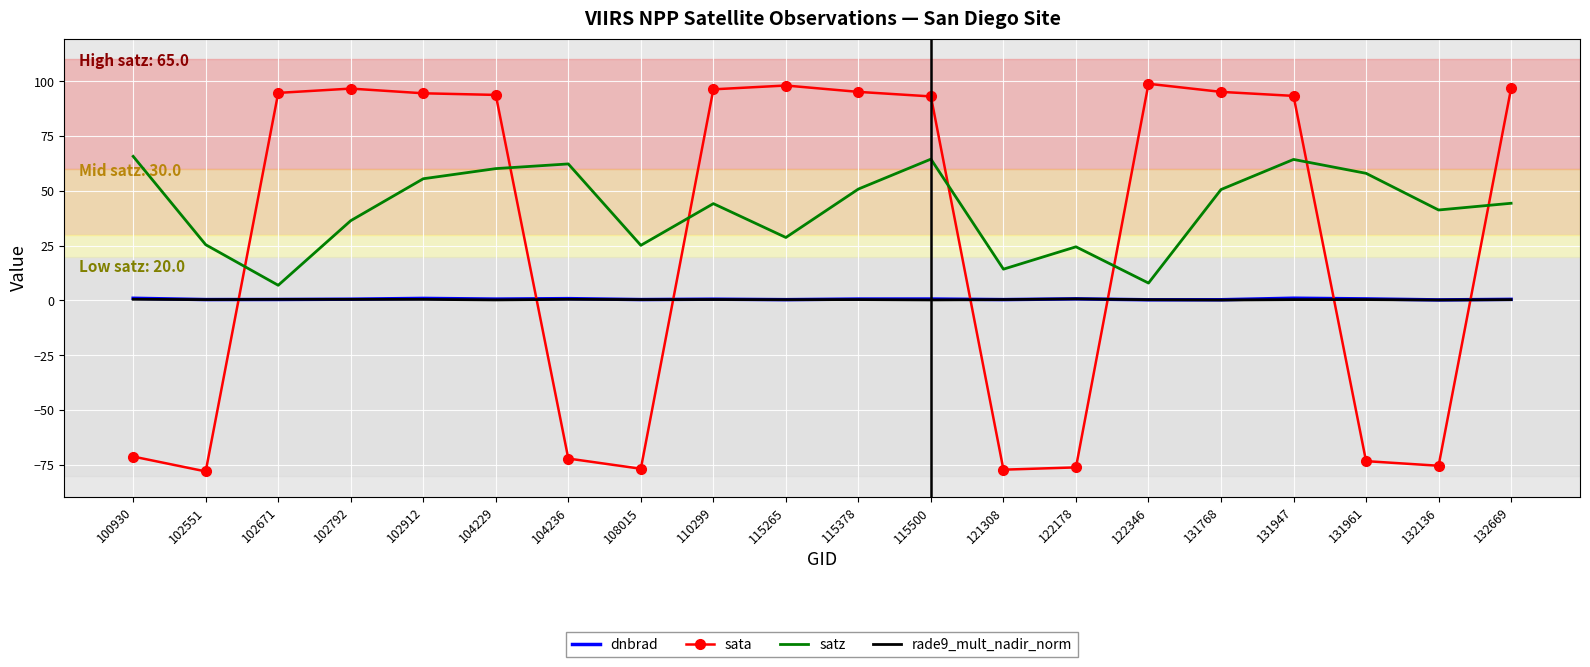

What is the spread (max minus min) of values at 102912?

94.0